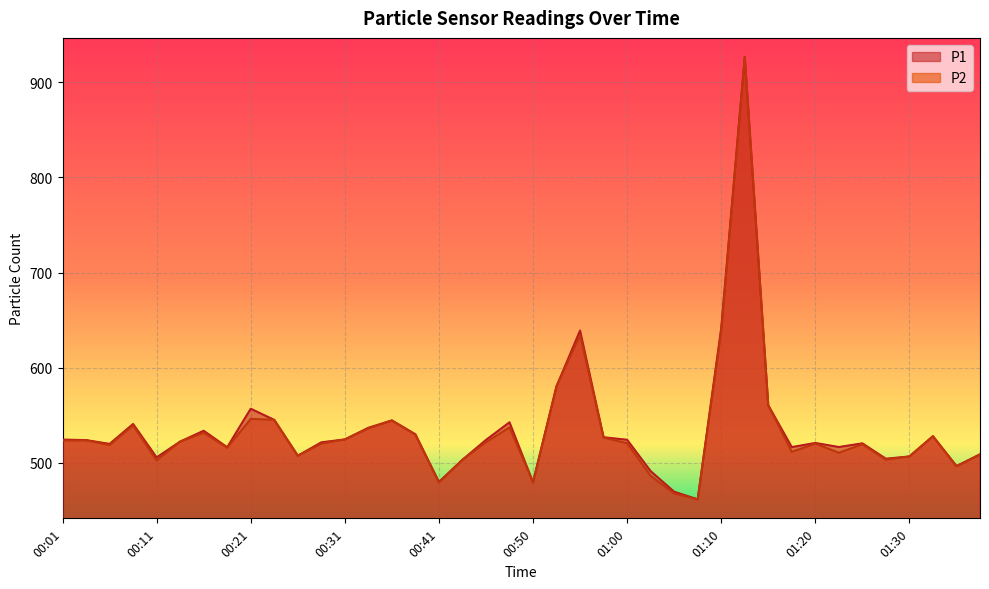

True or false: P1 and P2 intersect in this chart.

False